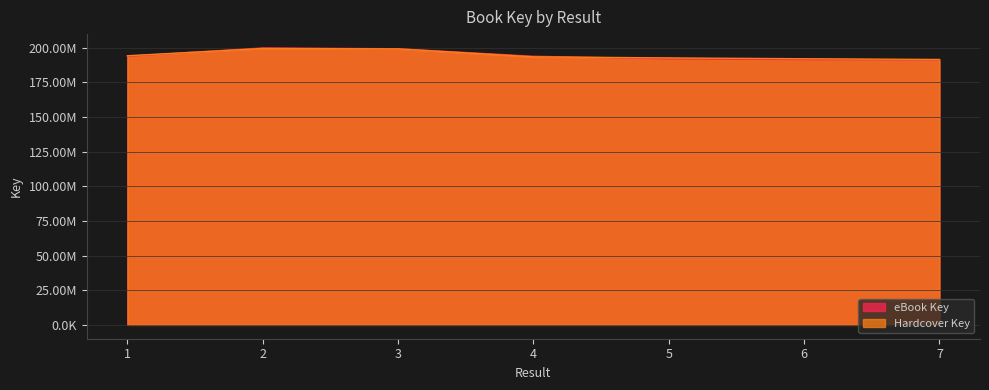

Between 3 and 6, which series saw the biggest shift?

eBook Key